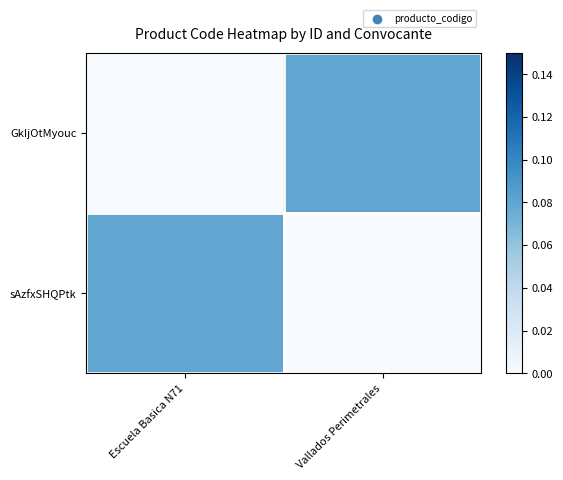

Which series has the widest spread of values?

GkIjOtMyouc